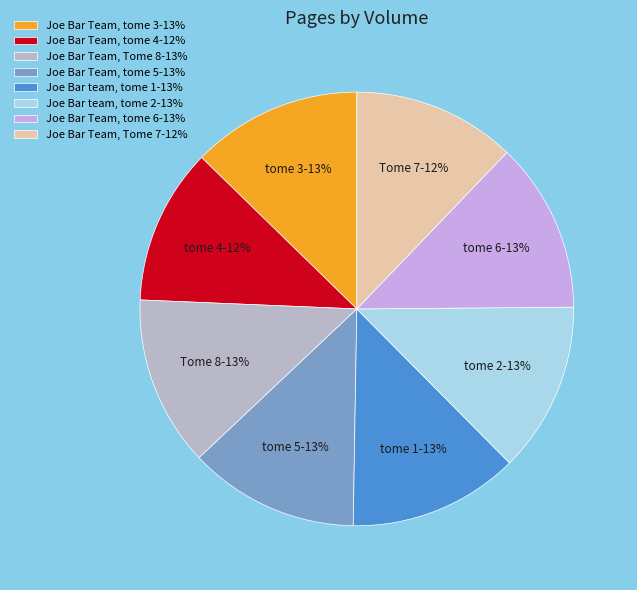

Is Joe Bar Team, tome 6 the majority of the pie?

No